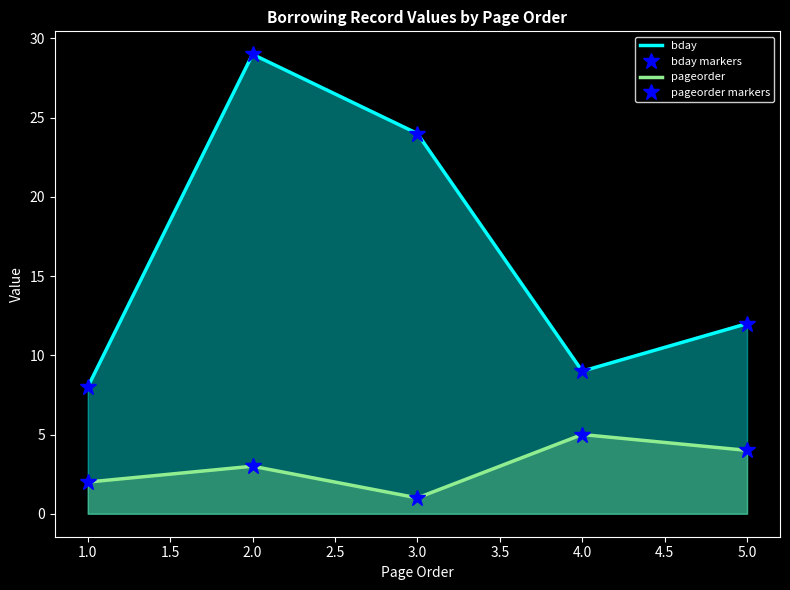

How many values in the bday markers series are below 12?

2